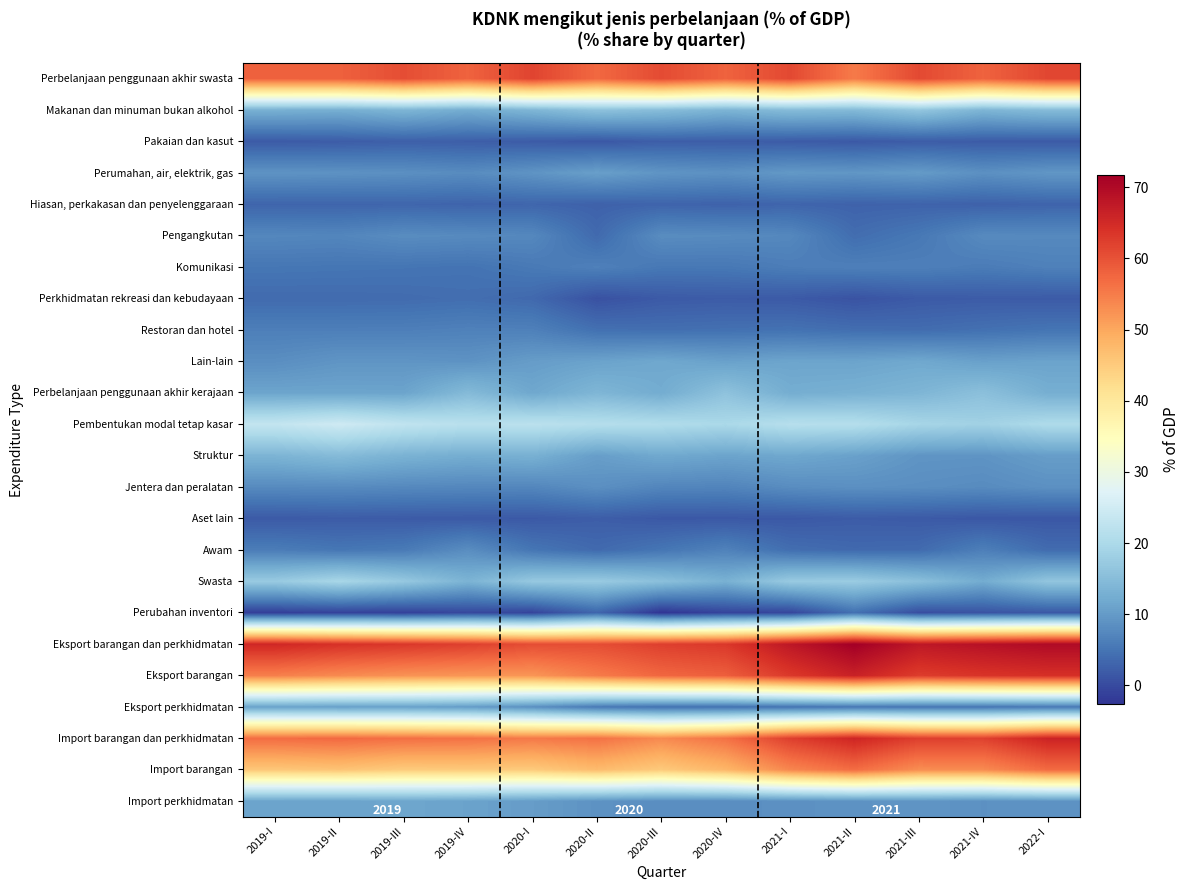

At how many categories does at least one series exceed 14?

13